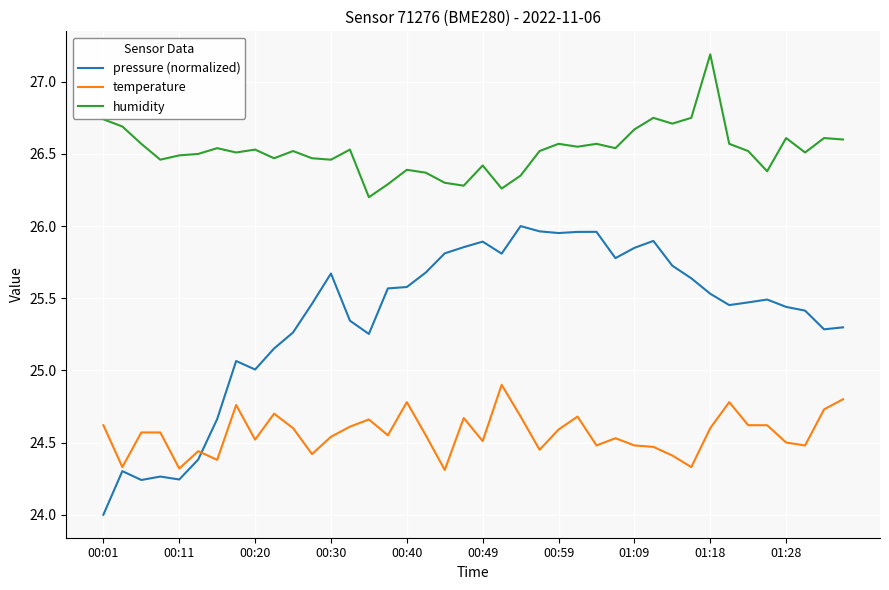

Which series has the largest range (max minus min)?

pressure (normalized)